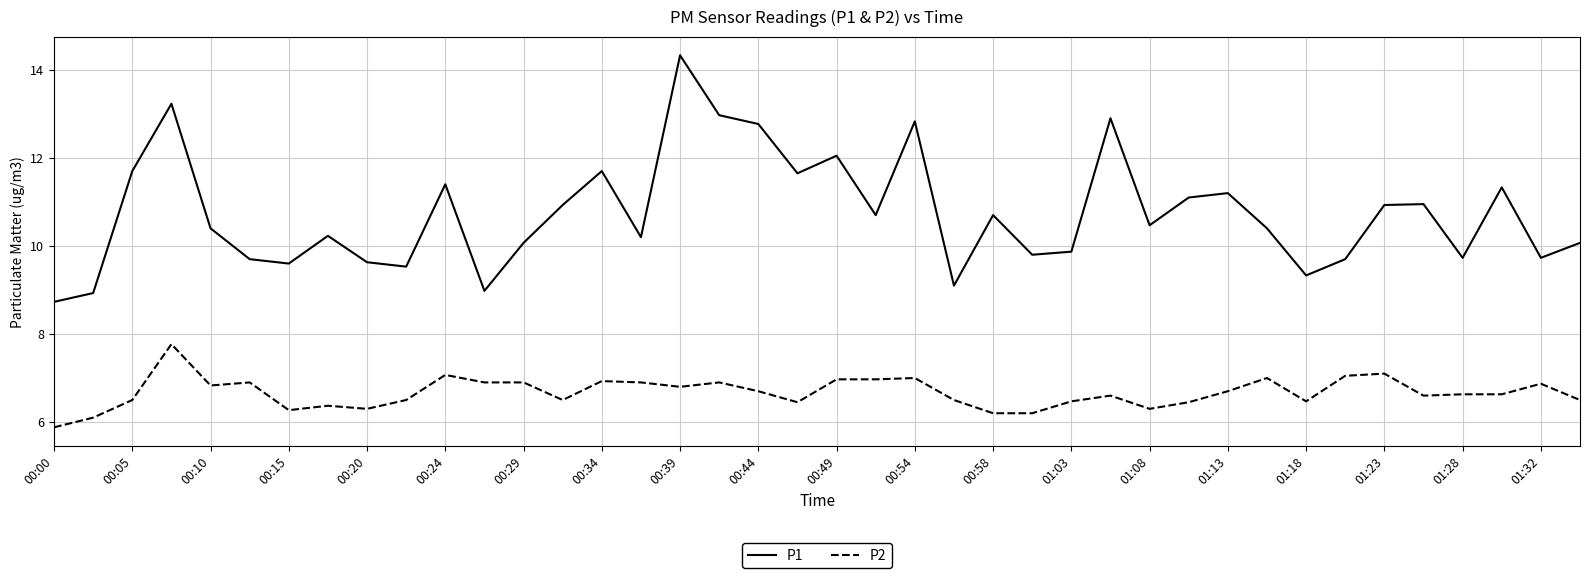

How many lines are shown in the chart?

2